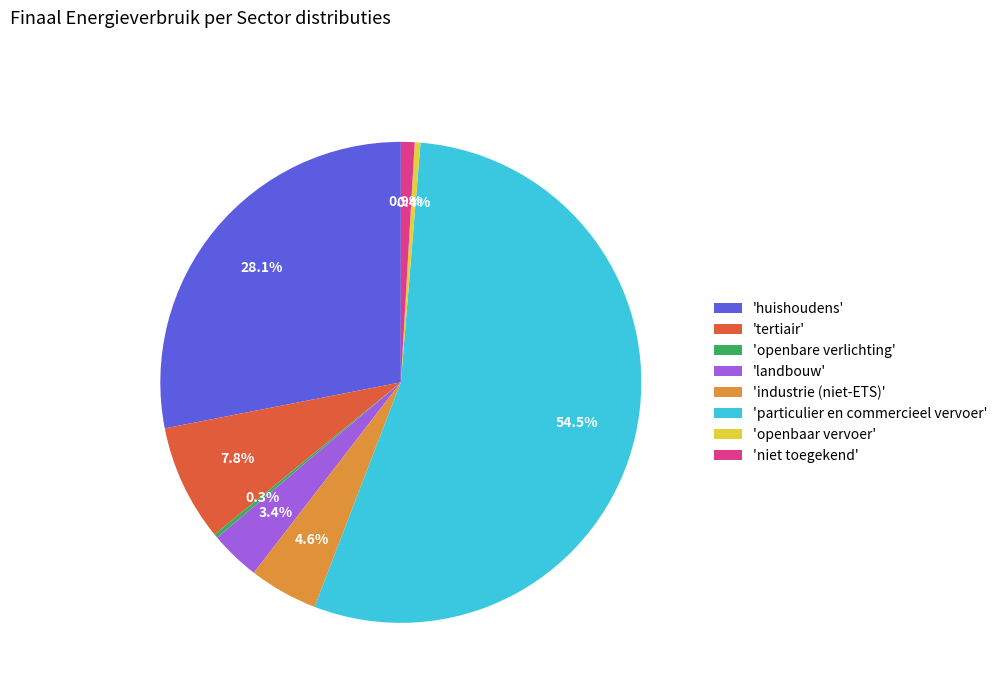

Approximately how many times larger is the value at 'industrie (niet-ETS)' compared to 'tertiair'?

0.6